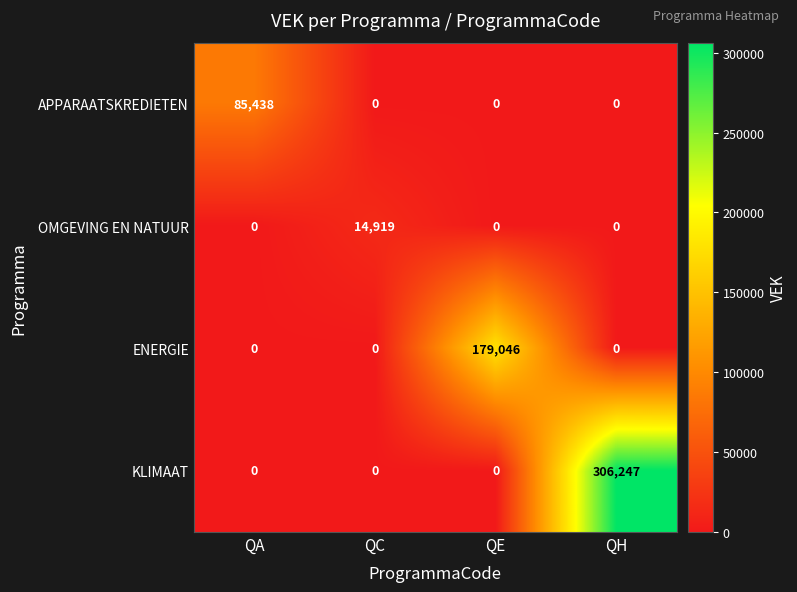

Reading right to left, list all the values displayed in this chart.

APPARAATSKREDIETEN: 0	0	0	85438
OMGEVING EN NATUUR: 0	0	14919	0
ENERGIE: 0	179046	0	0
KLIMAAT: 306247	0	0	0